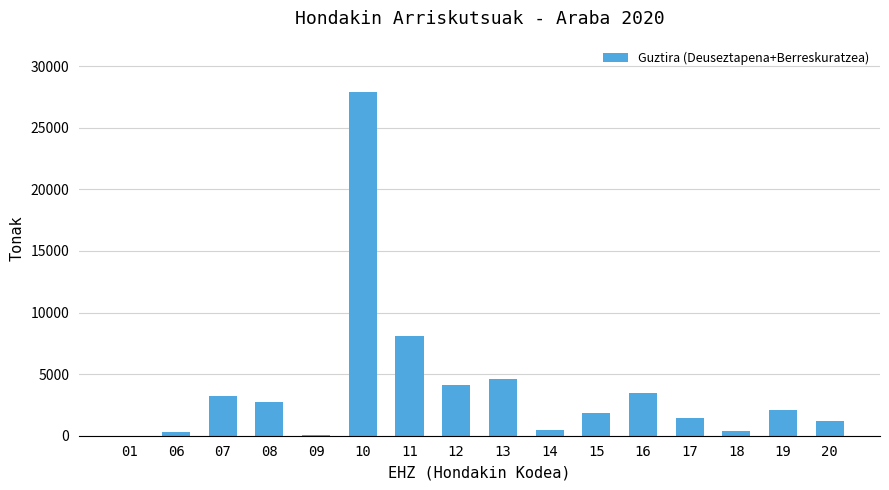

What is the greatest value displayed?

27894.1